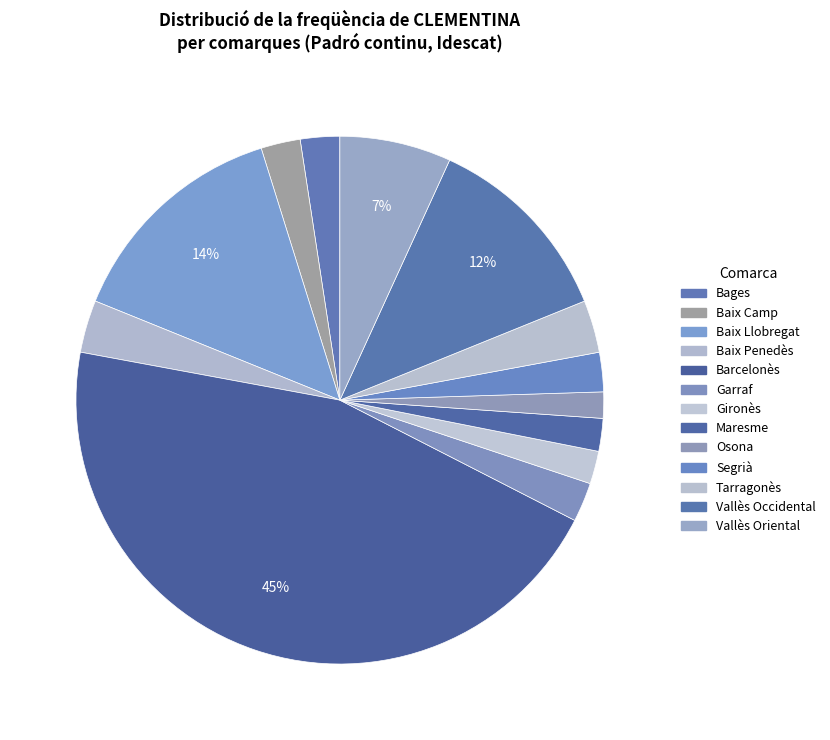

To the nearest percent, what percentage of the pie is Vallès Oriental?

7%